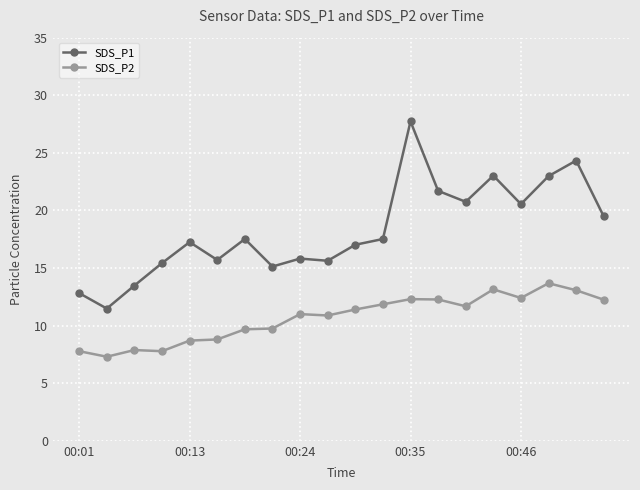

True or false: SDS_P1 has more than 1 interior local peaks.

True